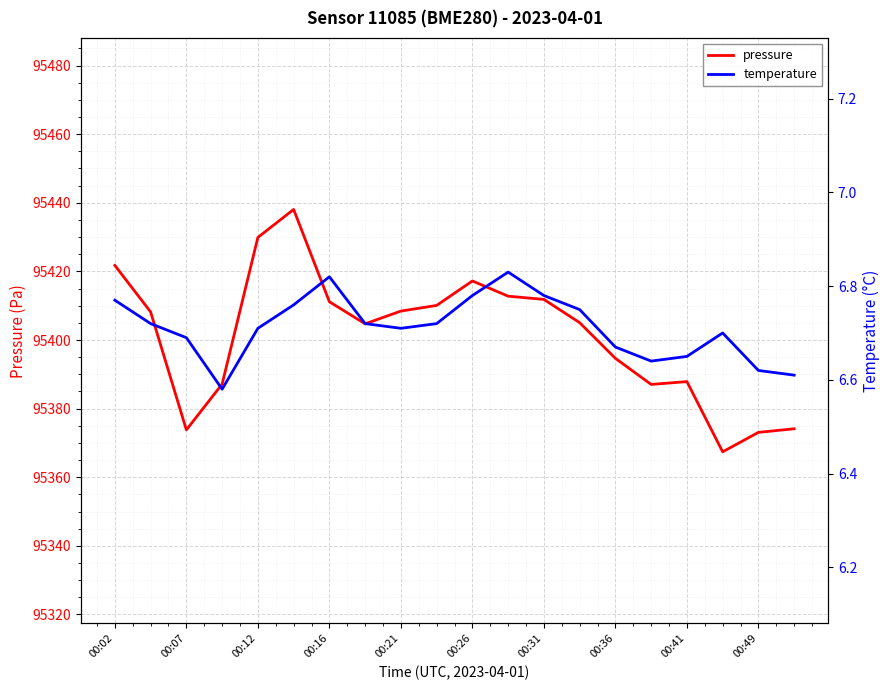

What is the highest value of the pressure series?

95438.1